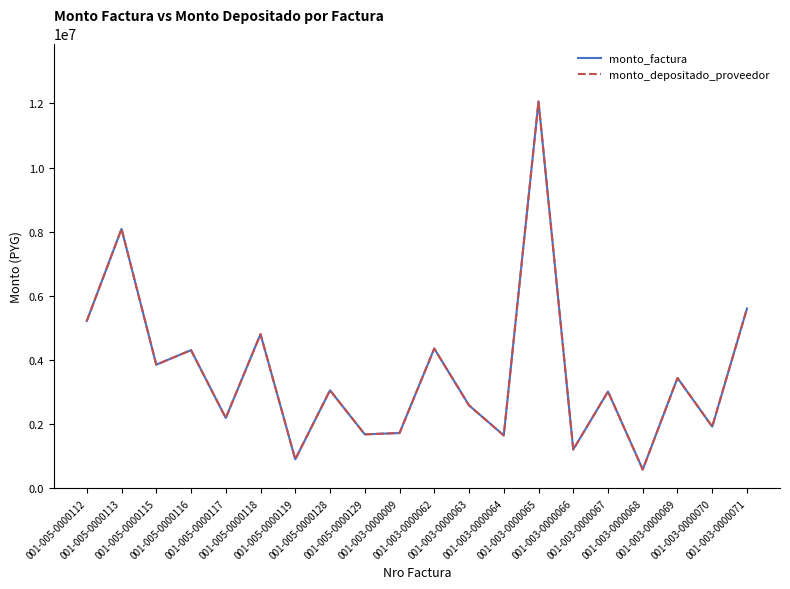

Is this an area chart (filled region under the line)?

No